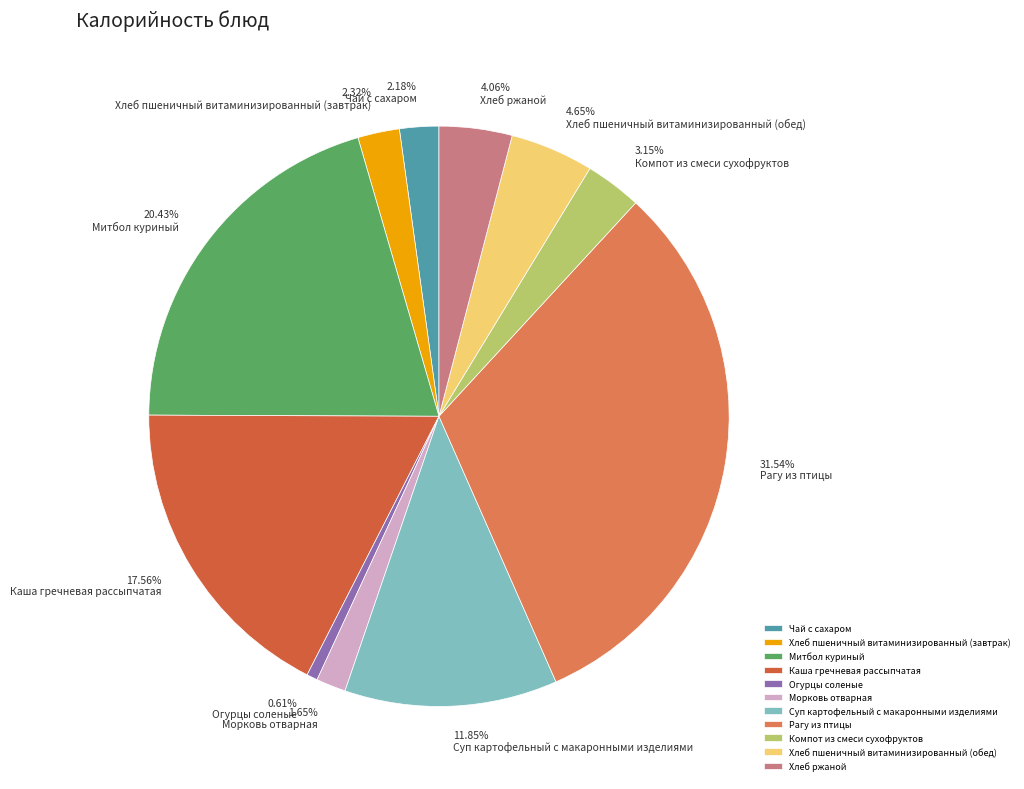

Is it true that Огурцы соленые is 1% of the pie?

True